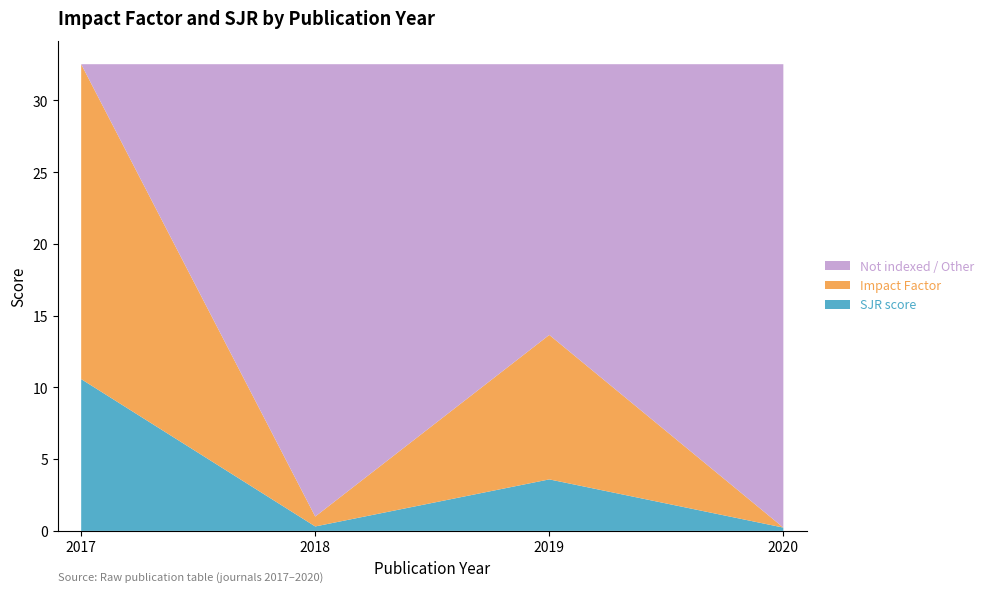

Where does the SJR score series first go above 3?

2017